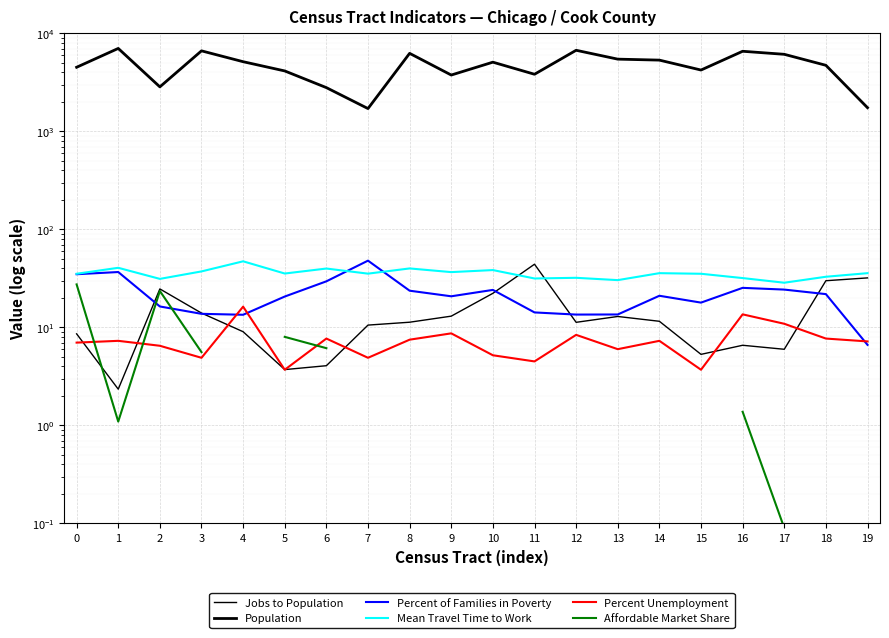

How many series are shown in this chart?

6